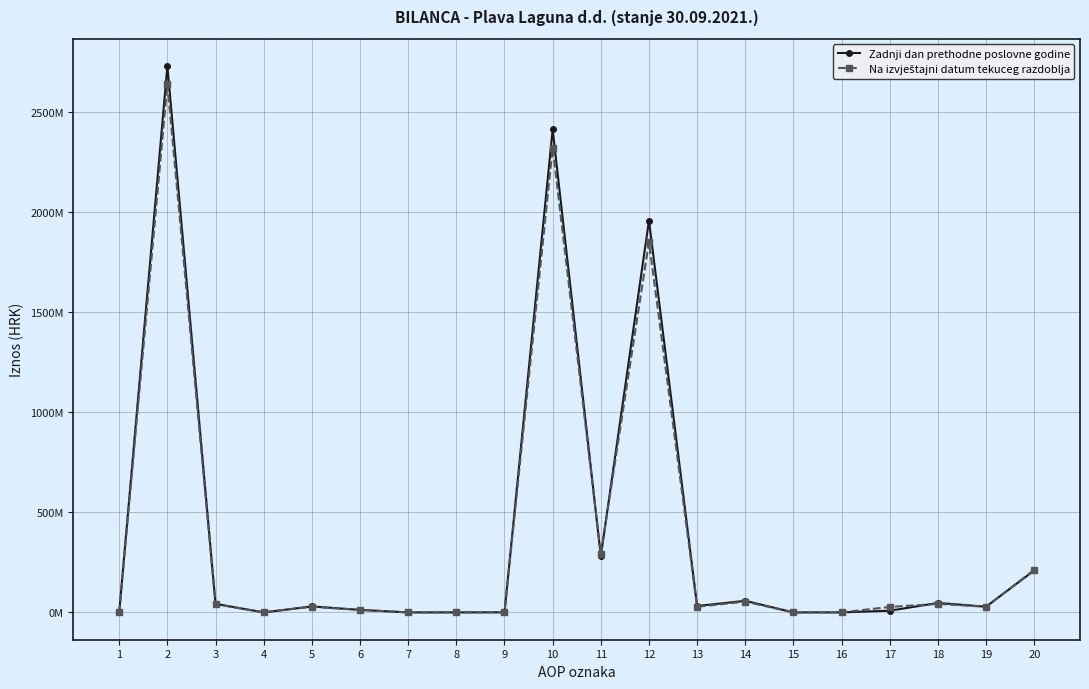

Does the chart have visible grid lines?

Yes